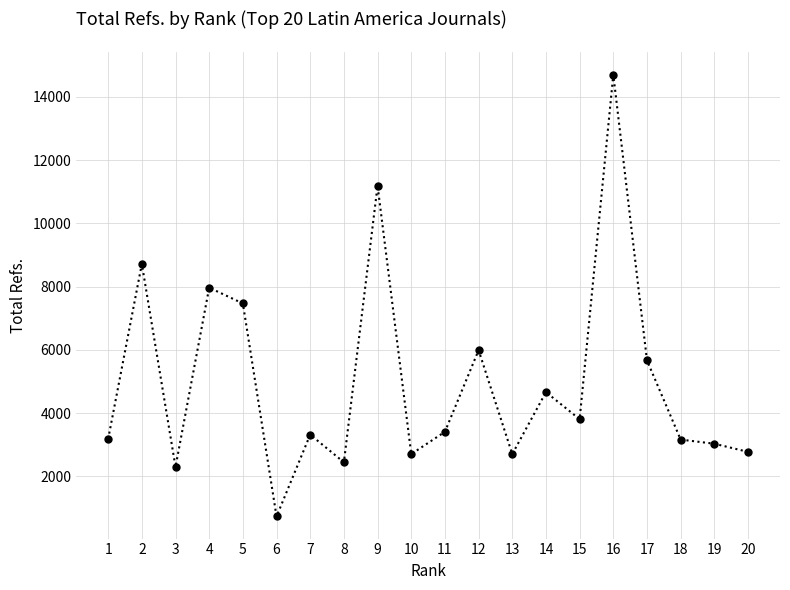

How many points are higher than both their immediate neighbors (excluding endpoints)?

7